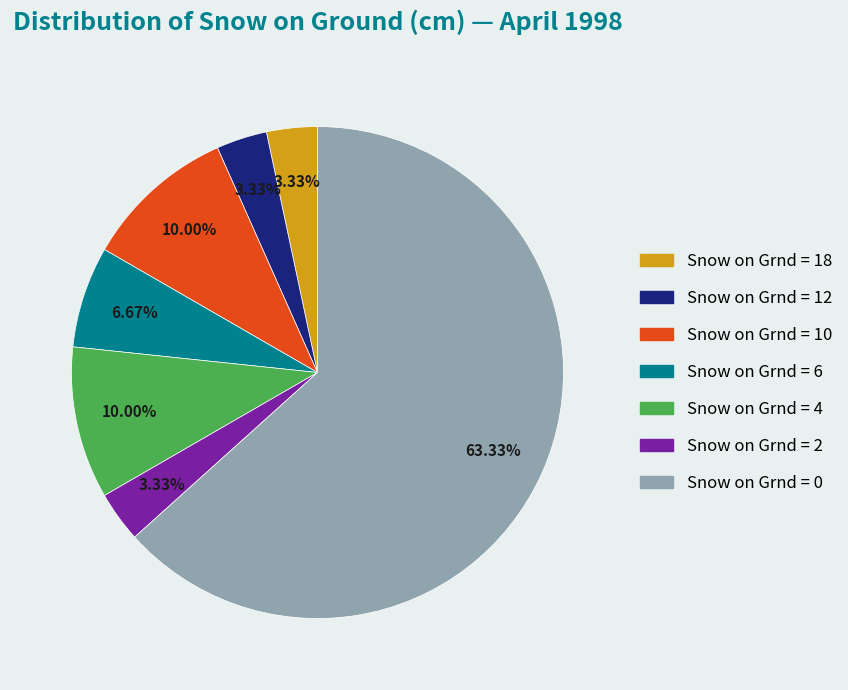

Does Snow on Grnd = 12 represent more than half of the total?

No